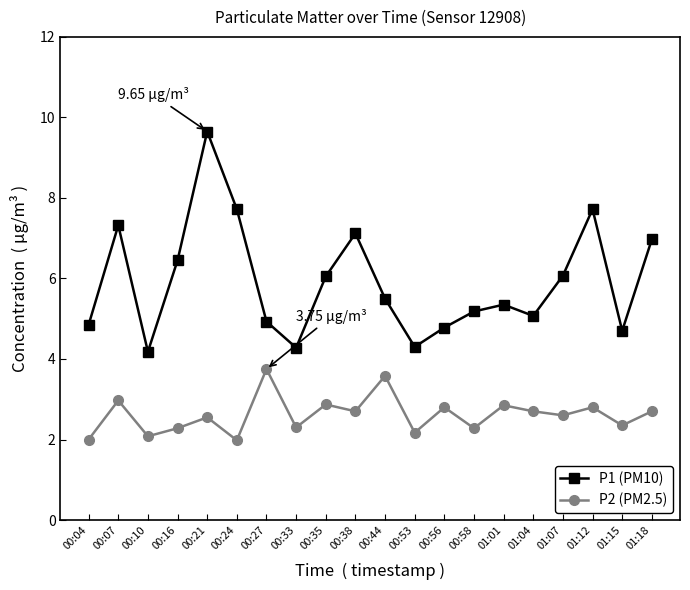

What is the sum of the P1 (PM10) values at 00:33 and 00:58?

9.5